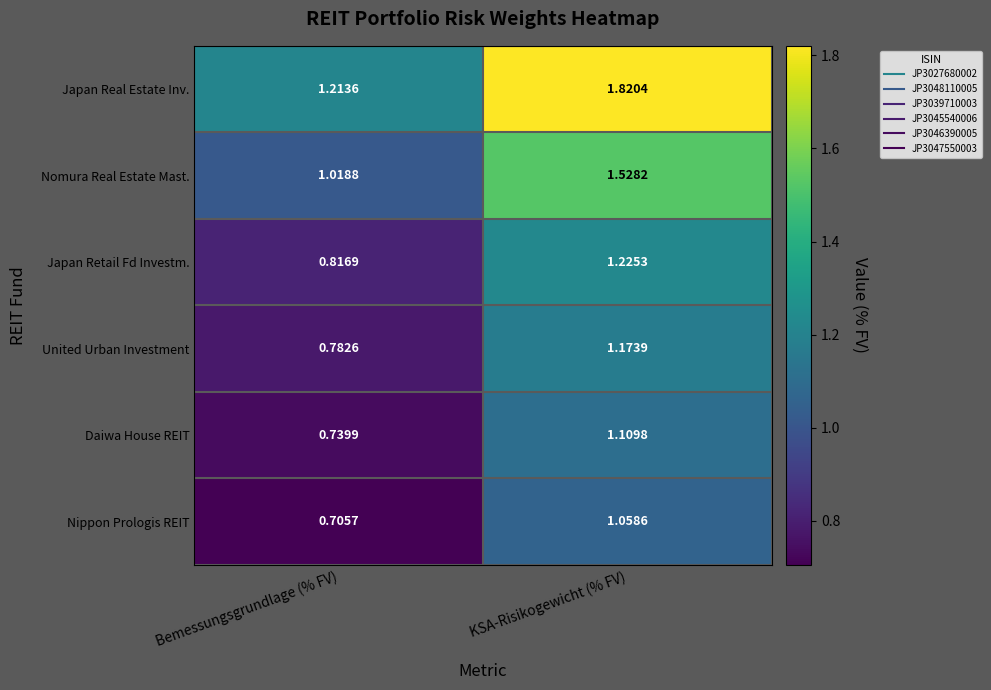

Rank the series by their maximum value, from lowest to highest.

Nippon Prologis REIT, Daiwa House REIT, United Urban Investment, Japan Retail Fd Investm., Nomura Real Estate Mast., Japan Real Estate Inv.